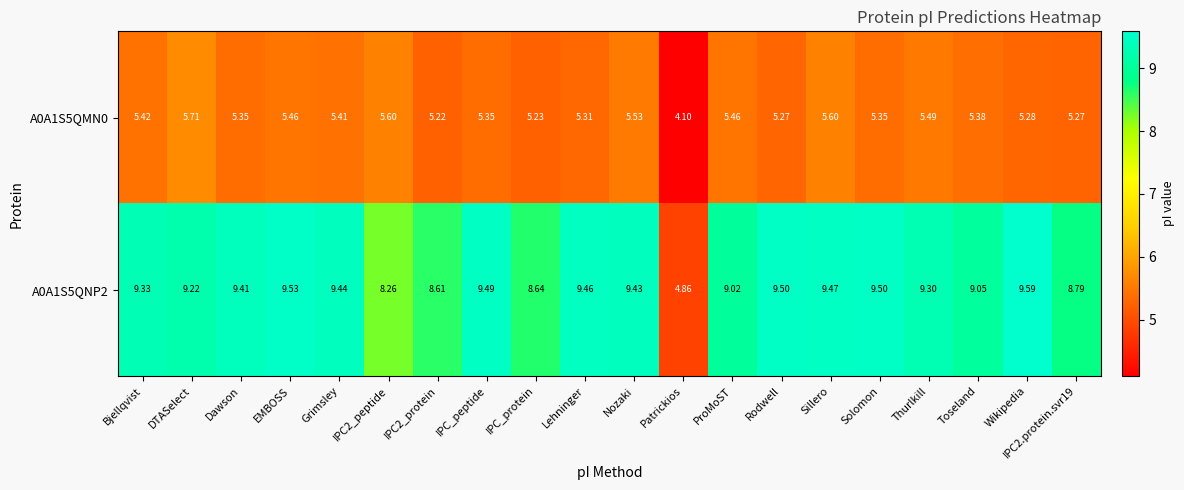

Which series changed the most between Grimsley and Nozaki?

A0A1S5QMN0